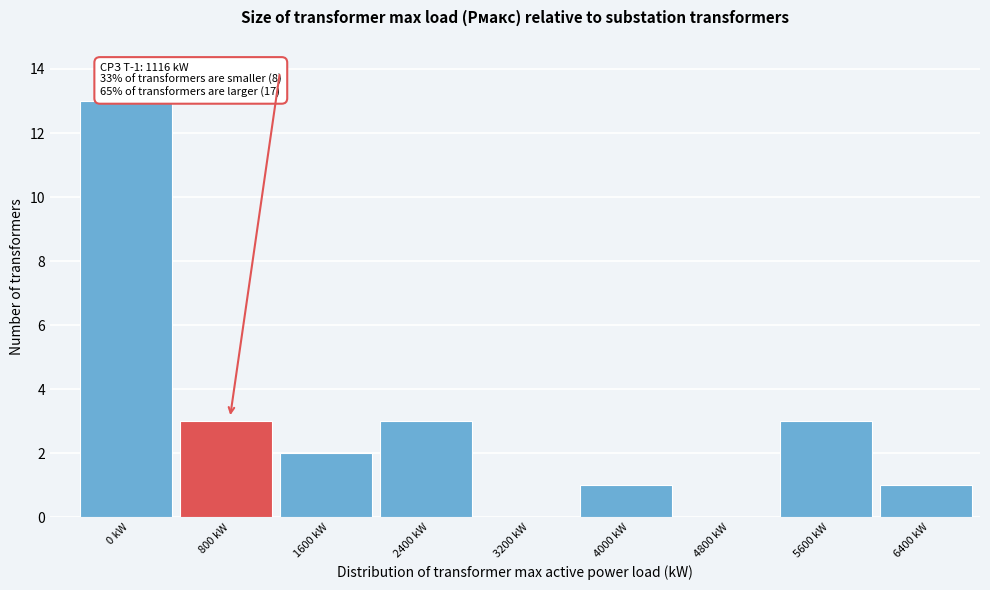

Reading left to right, transcribe all the data shown in this chart.

0 kW=13	800 kW=3	1600 kW=2	2400 kW=3	3200 kW=0	4000 kW=1	4800 kW=0	5600 kW=3	6400 kW=1